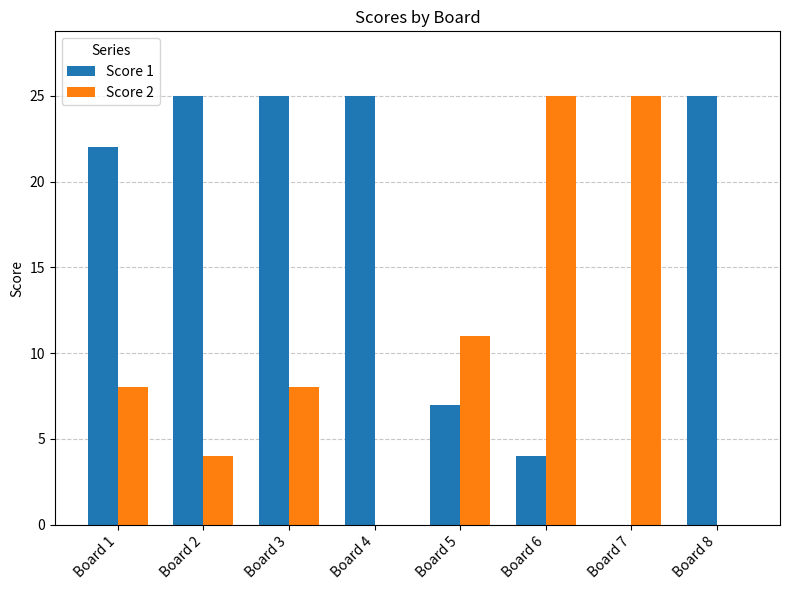

Which series changed the most between Board 2 and Board 5?

Score 1